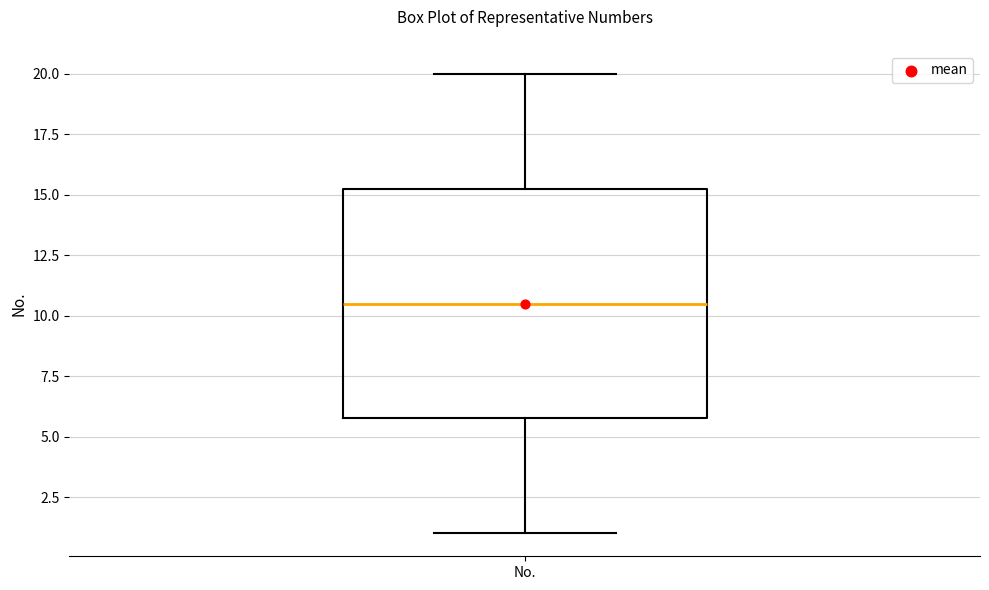

Transcribe this box plot: give where the median line is, the range the box spans, and where the two whiskers end, as read against the y-axis. The values are not printed on the chart, so give them approximately, as read against the axis.

median 10.5, box 6.0 to 15.5, whiskers 1.0 to 20.0